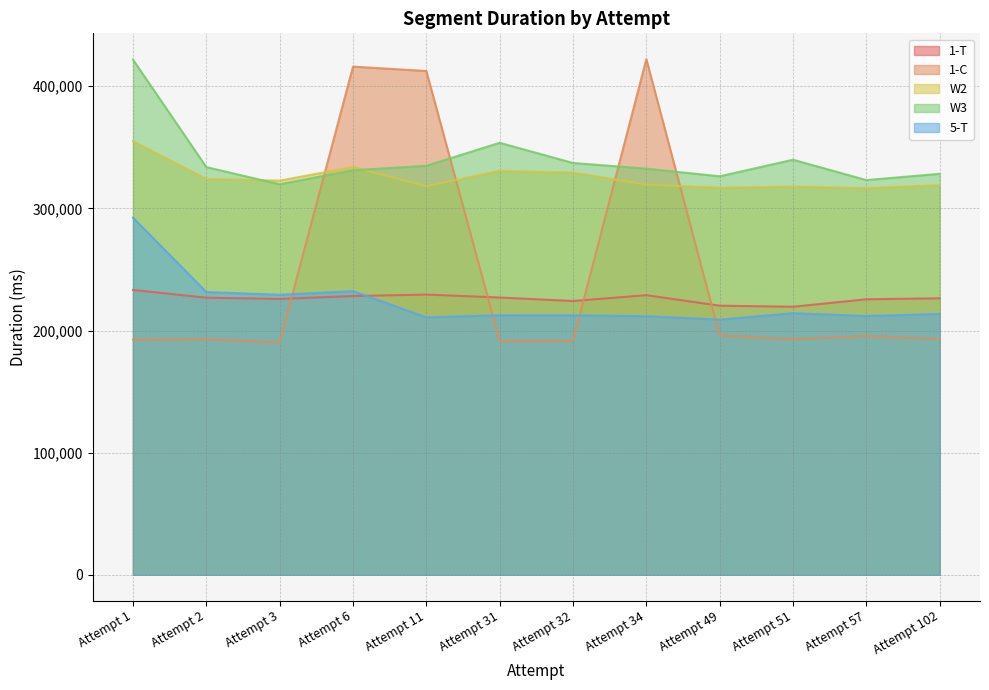

Between Attempt 31 and Attempt 2, which is larger?

Attempt 31